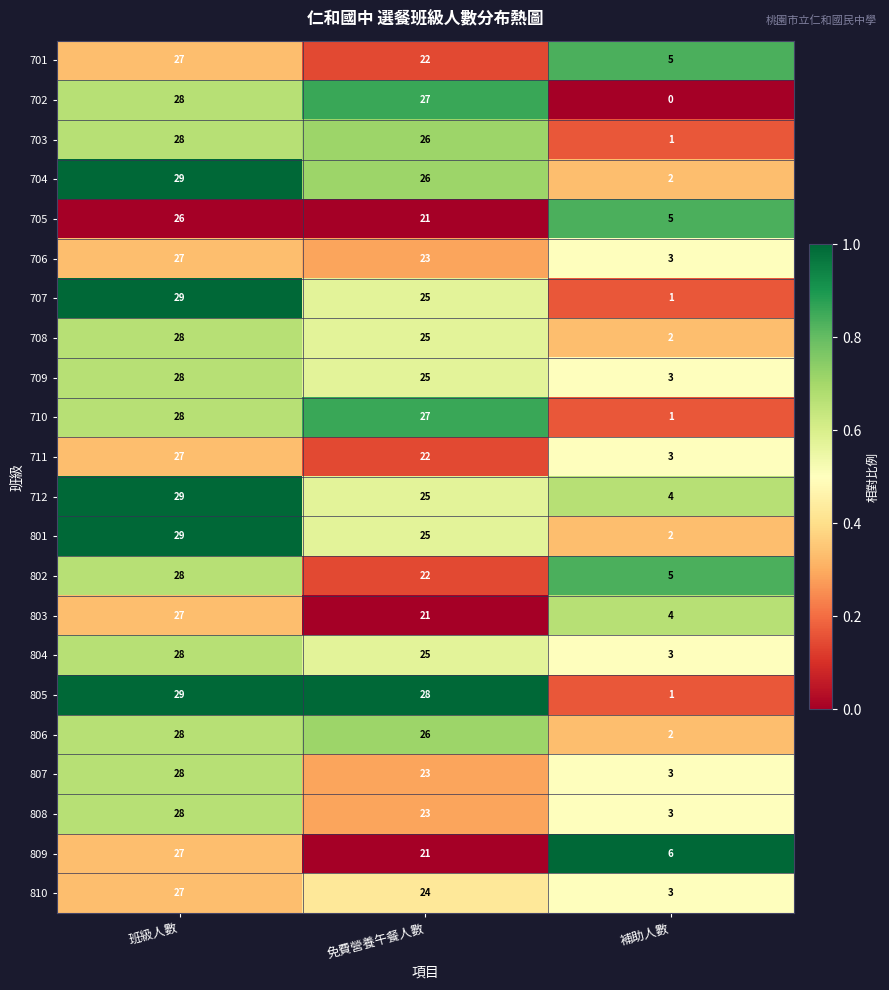

What is the sum of the 711 values at 補助人數 and 班級人數?

30